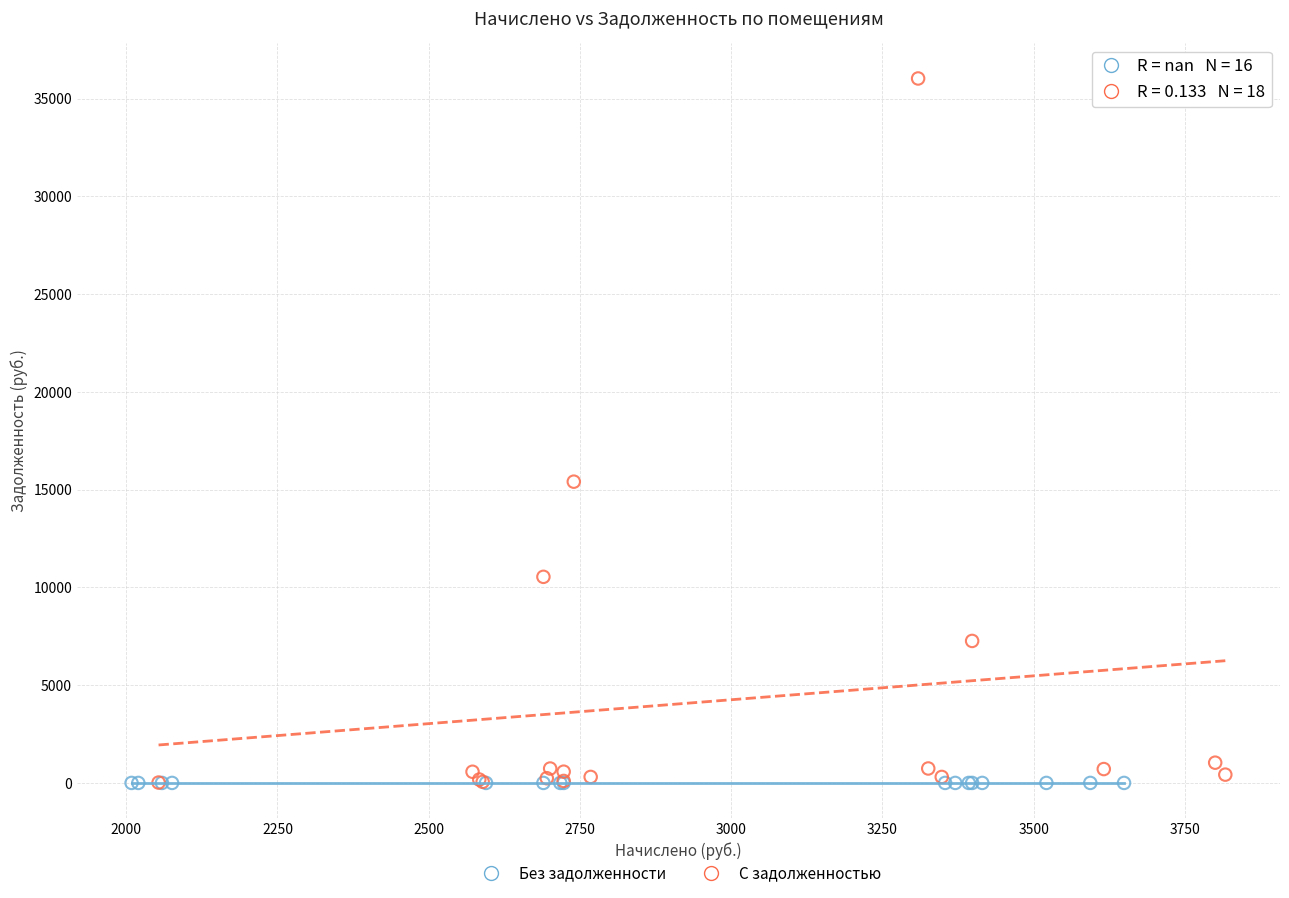

Which series reaches the maximum Y coordinate?

С задолженностью